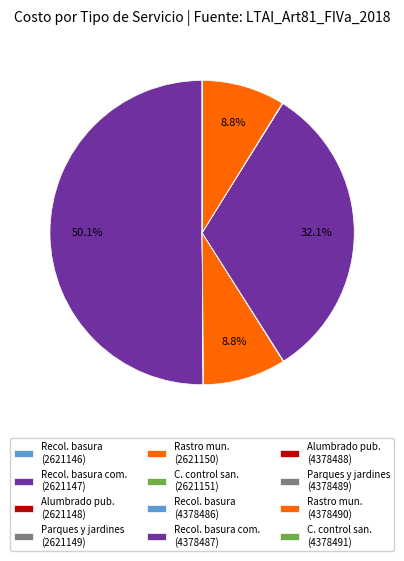

Is Parques y jardines (4378489) the majority of the pie?

No